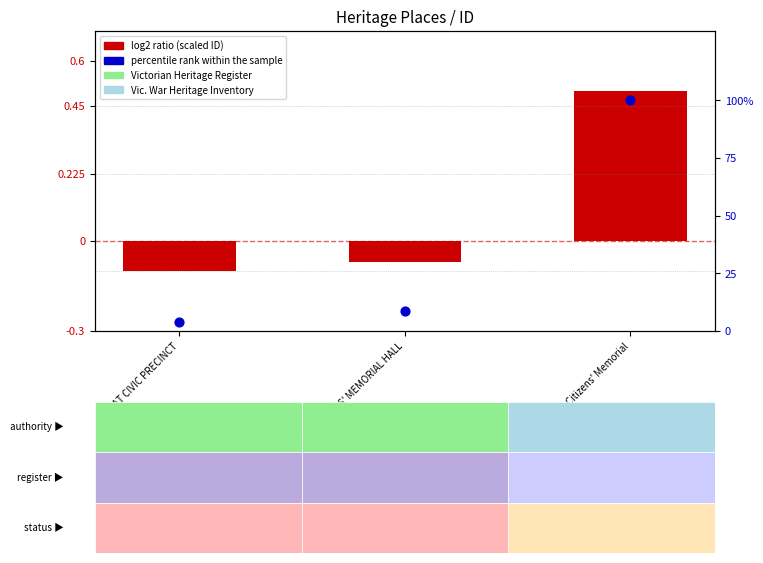

Which series reaches the maximum Y coordinate?

percentile rank within the sample